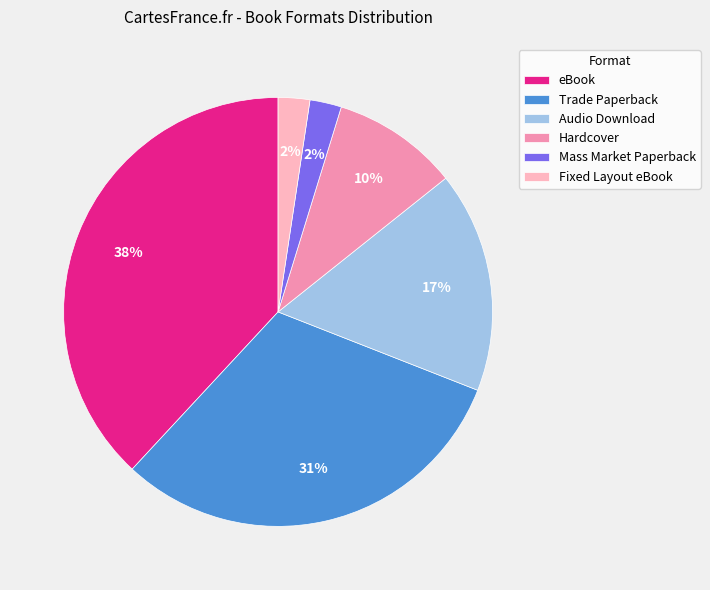

The Hardcover slice represents 10% of the pie. True or false?

True